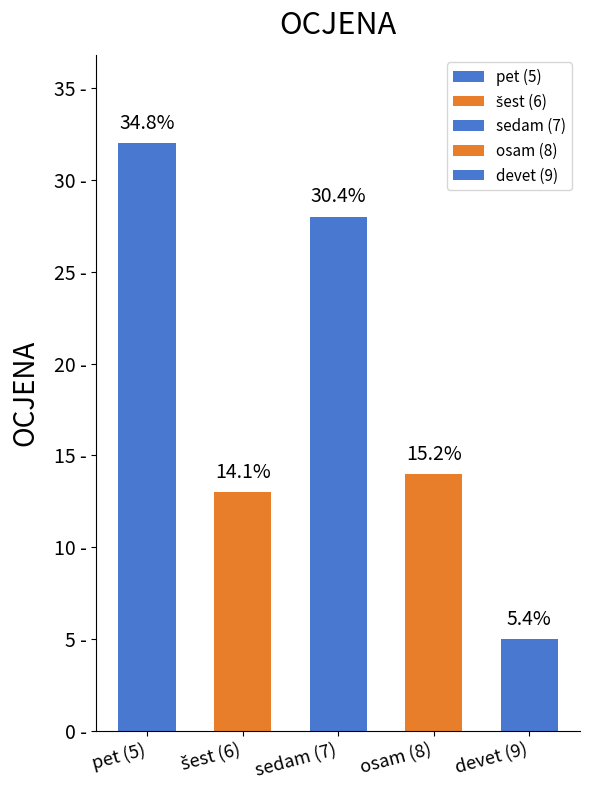

What value does the data have at šest (6)?

13